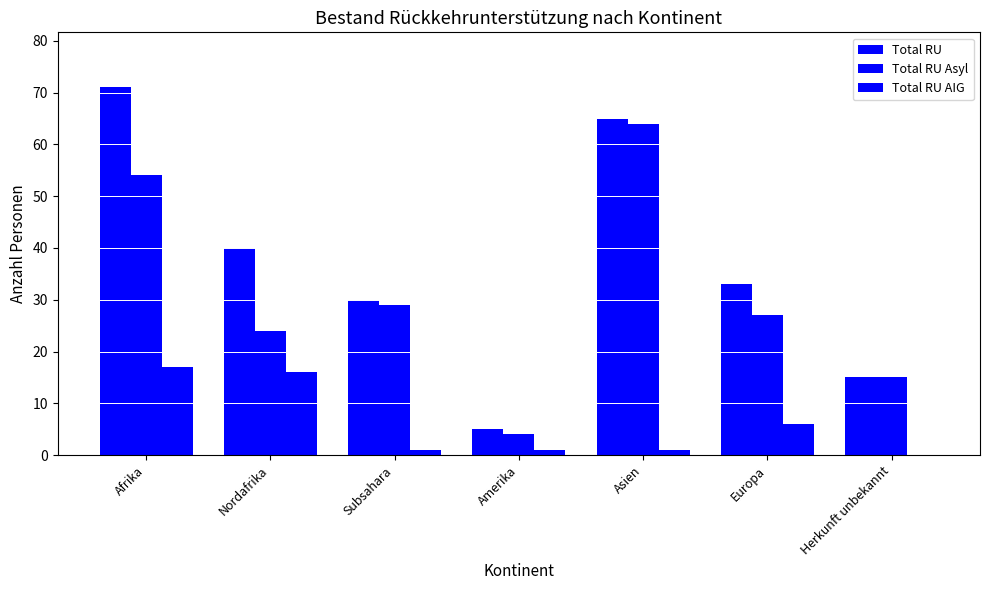

Where is Total RU Asyl nearest to the value 34?

Subsahara